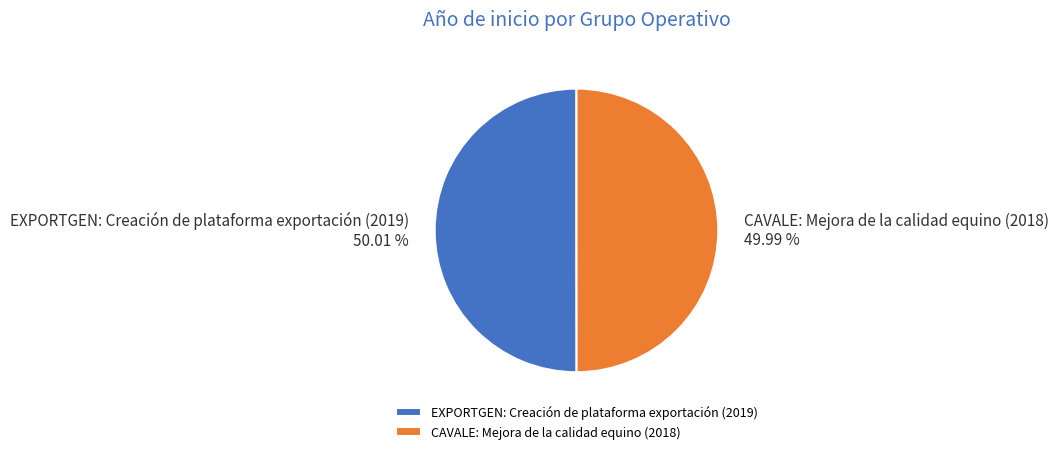

Combined, what portion of the pie is CAVALE: Mejora de la calidad equino (2018) and EXPORTGEN: Creación de plataforma exportación (2019)?

100.0%